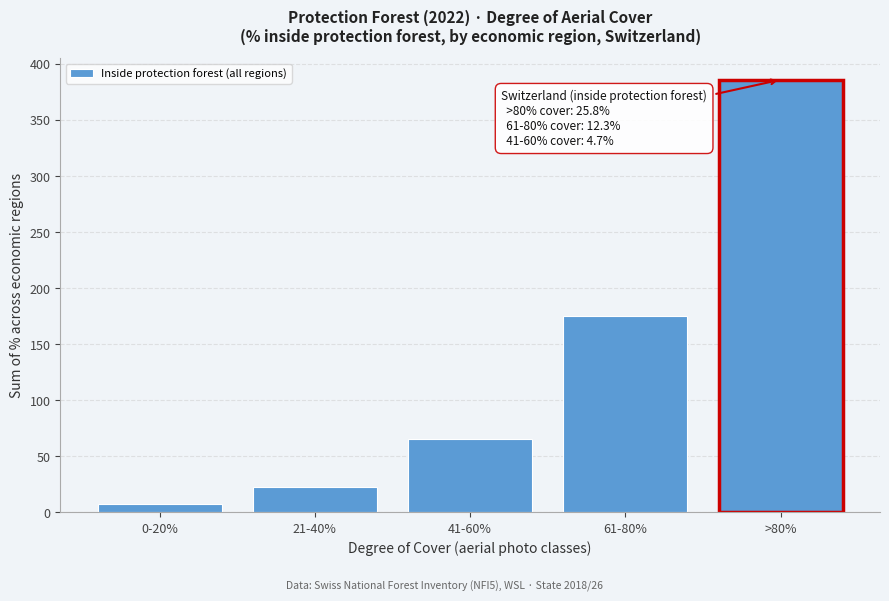

Reading left to right, list all the values displayed in this chart.

7.2	22.6	65.2	175.5	385.9